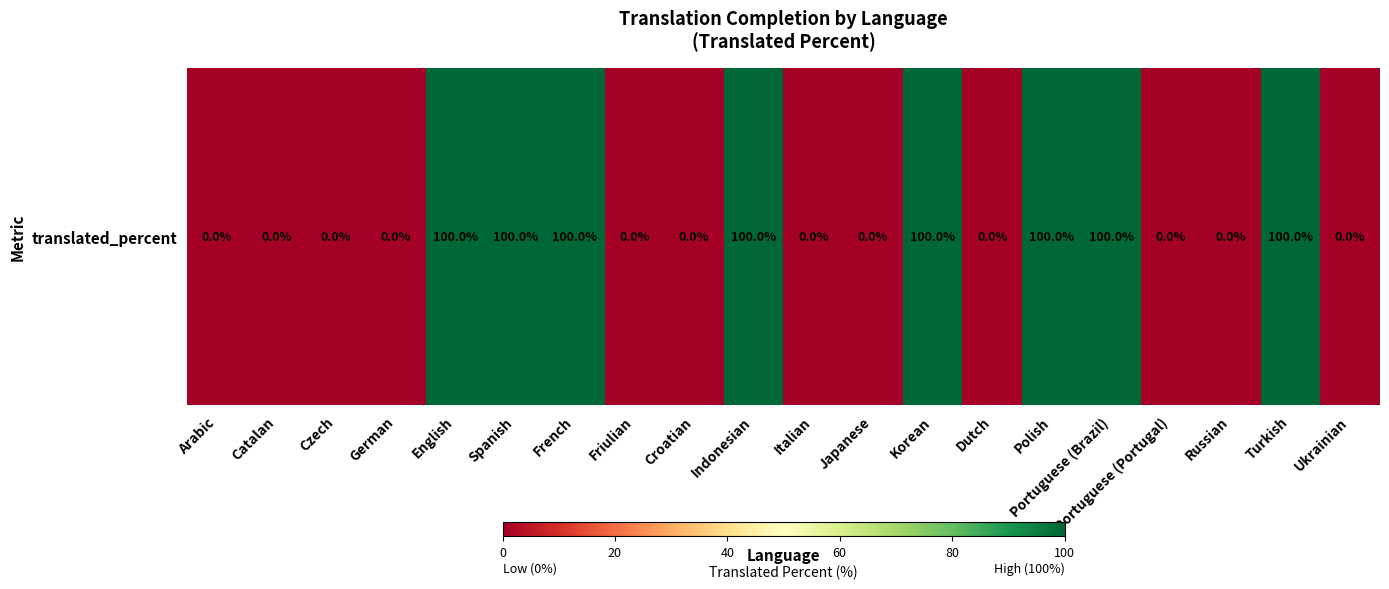

How many values are between 0 and 100?

20